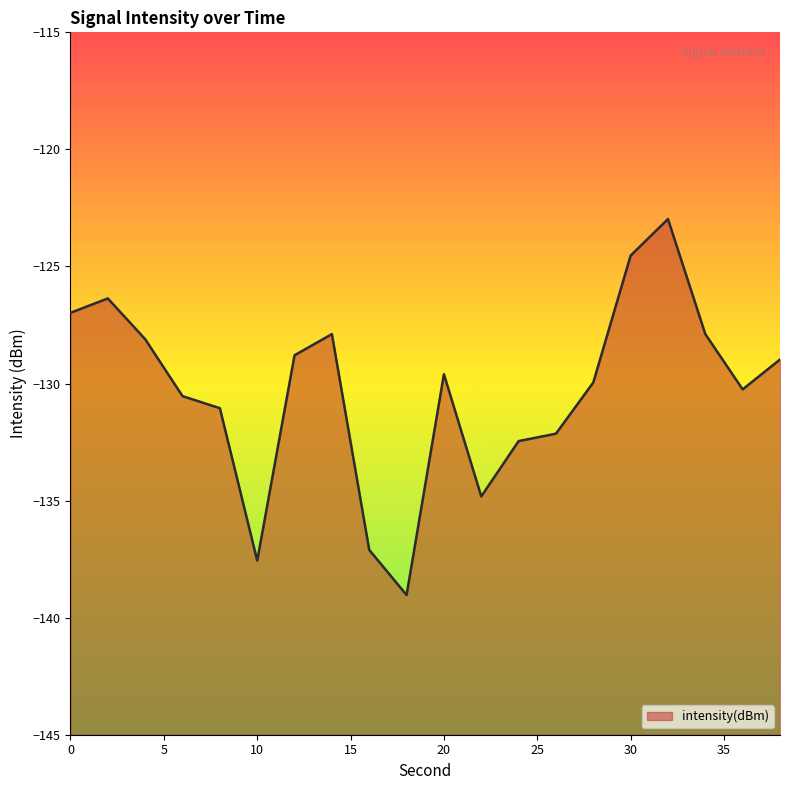

At which category does the data reach its first local peak?

2